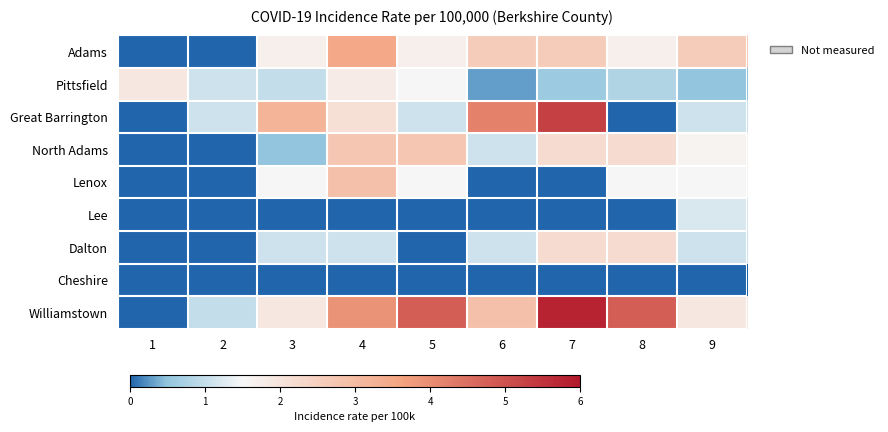

Reading left to right, what are all the values shown in this chart?

Adams: 1=0.0	2=0.0	3=1.7	4=3.5	5=1.7	6=2.6	7=2.6	8=1.7	9=2.6
Pittsfield: 1=1.9	2=1.1	3=1.0	4=1.8	5=1.5	6=0.3	7=0.6	8=0.8	9=0.5
Great Barrington: 1=0.0	2=1.1	3=3.2	4=2.1	5=1.1	6=4.2	7=5.3	8=0.0	9=1.1
North Adams: 1=0.0	2=0.0	3=0.5	4=2.7	5=2.7	6=1.1	7=2.2	8=2.2	9=1.6
Lenox: 1=0.0	2=0.0	3=1.5	4=2.9	5=1.5	6=0.0	7=0.0	8=1.5	9=1.5
Lee: 1=0.0	2=0.0	3=0.0	4=0.0	5=0.0	6=0.0	7=0.0	8=0.0	9=1.2
Dalton: 1=0.0	2=0.0	3=1.1	4=1.1	5=0.0	6=1.1	7=2.2	8=2.2	9=1.1
Cheshire: 1=0.0	2=0.0	3=0.0	4=0.0	5=0.0	6=0.0	7=0.0	8=0.0	9=0.0
Williamstown: 1=0.0	2=1.0	3=1.9	4=3.9	5=4.8	6=2.9	7=5.8	8=4.8	9=1.9